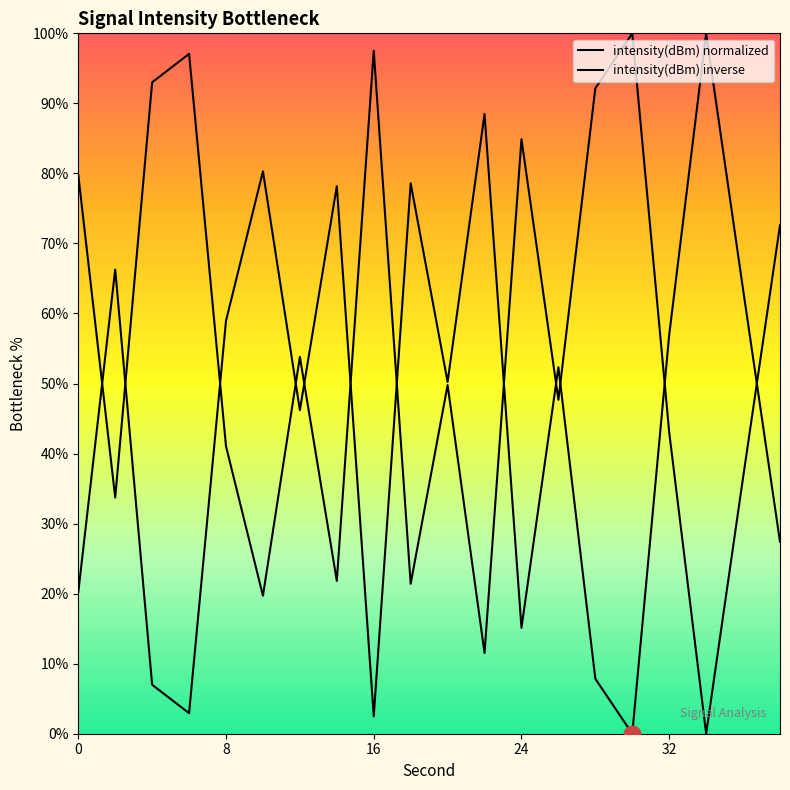

List the series in order of their overall mean, lowest first.

intensity(dBm) normalized, intensity(dBm) inverse